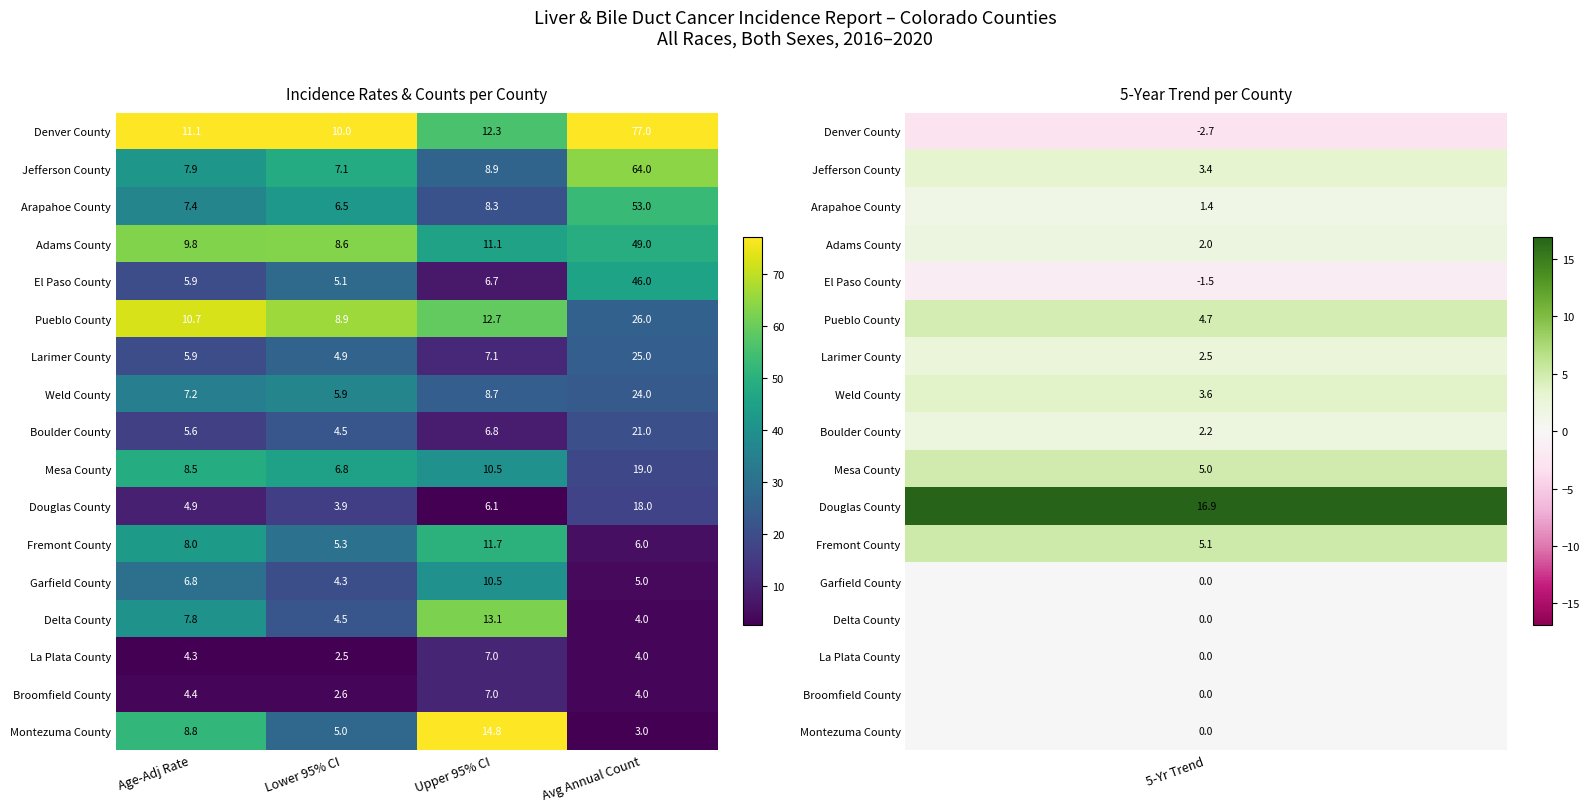

Which series changed the most between Lower 95% CI and Avg Annual Count?

Denver County